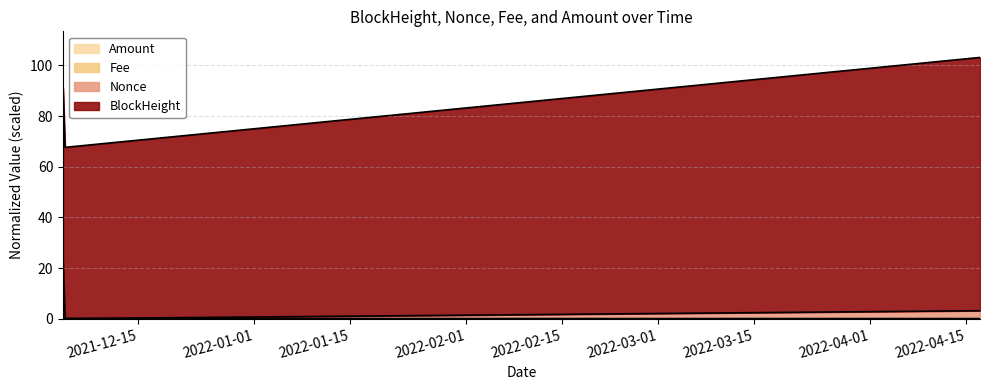

True or false: Nonce has a value of 23.6 at 2021-12-04 01:18:00.

True